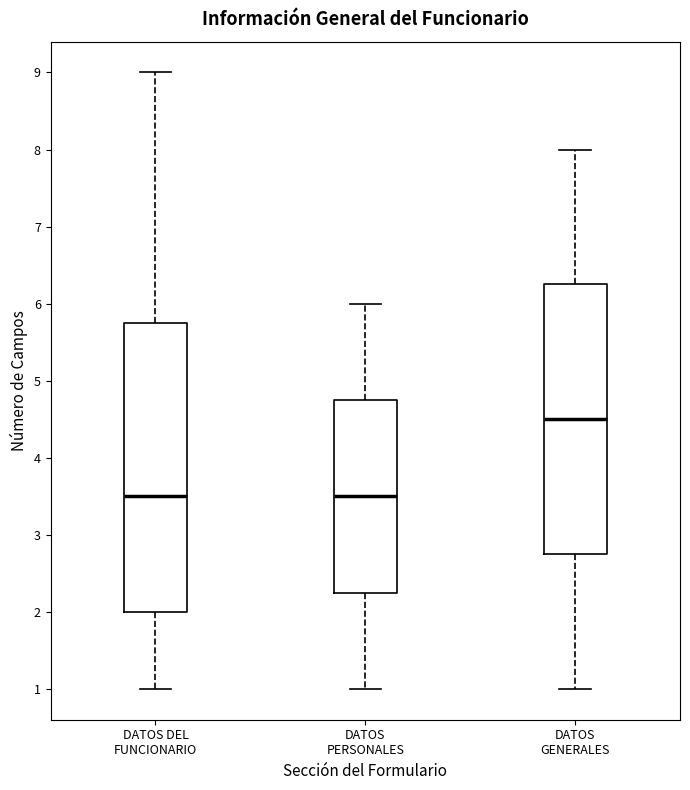

Reading left to right, read every box against the y-axis: the position of its median line, the range the box covers, and the ends of its whiskers. The values are not printed on the chart, so give them approximately, as read against the axis.

DATOS DEL FUNCIONARIO: median 3.5, box 2.0 to 5.8, whiskers 1.0 to 9.0
DATOS PERSONALES: median 3.5, box 2.3 to 4.8, whiskers 1.0 to 6.0
DATOS GENERALES: median 4.5, box 2.8 to 6.3, whiskers 1.0 to 8.0